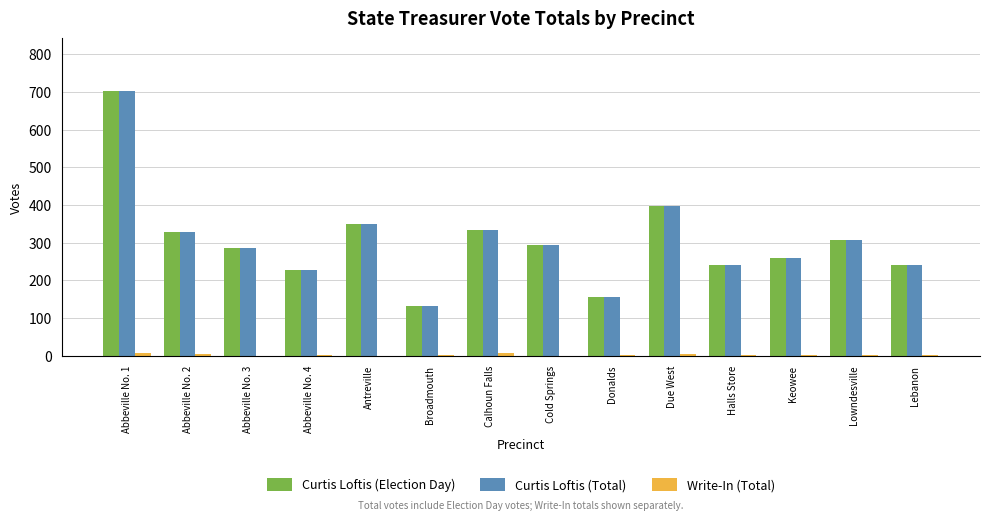

How many groups of bars are there?

14